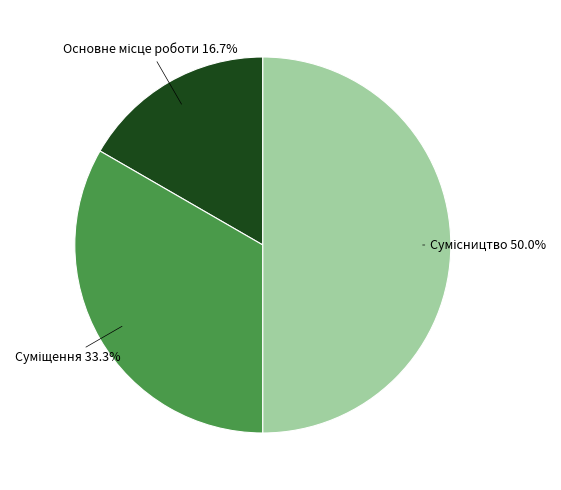

Count the number of slices in the pie.

3